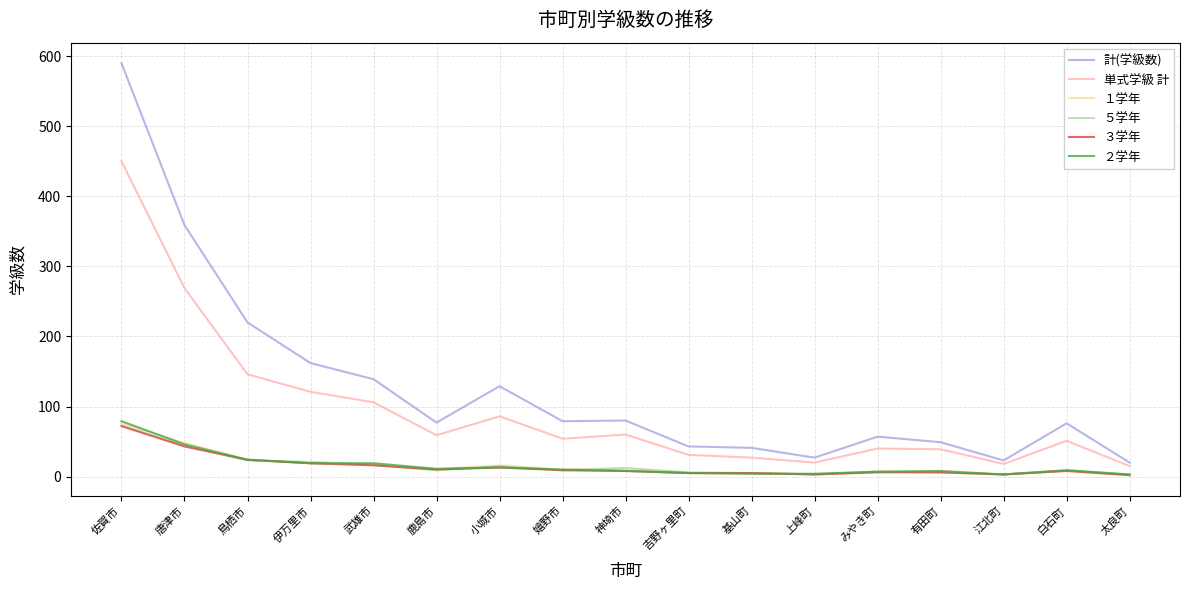

What is the smallest value displayed?

2